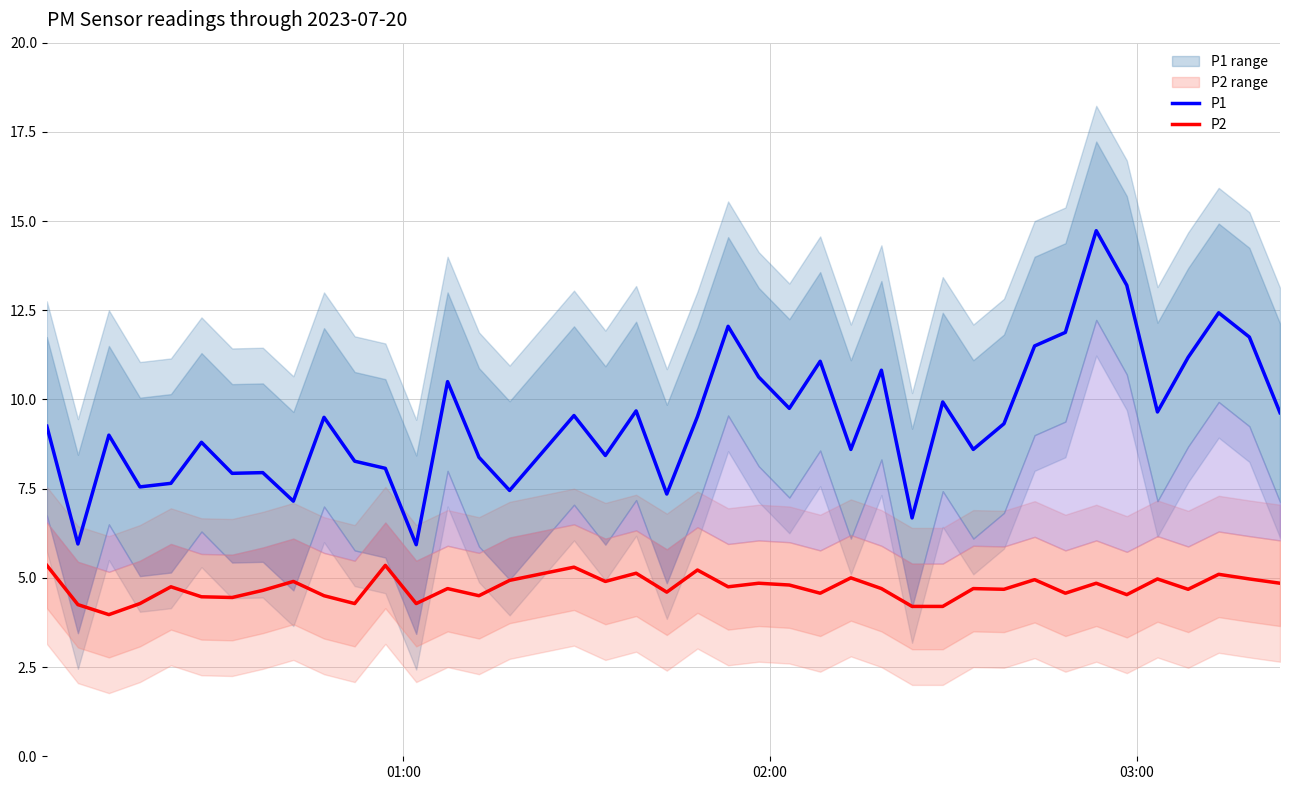

What is the greatest value displayed?

14.7